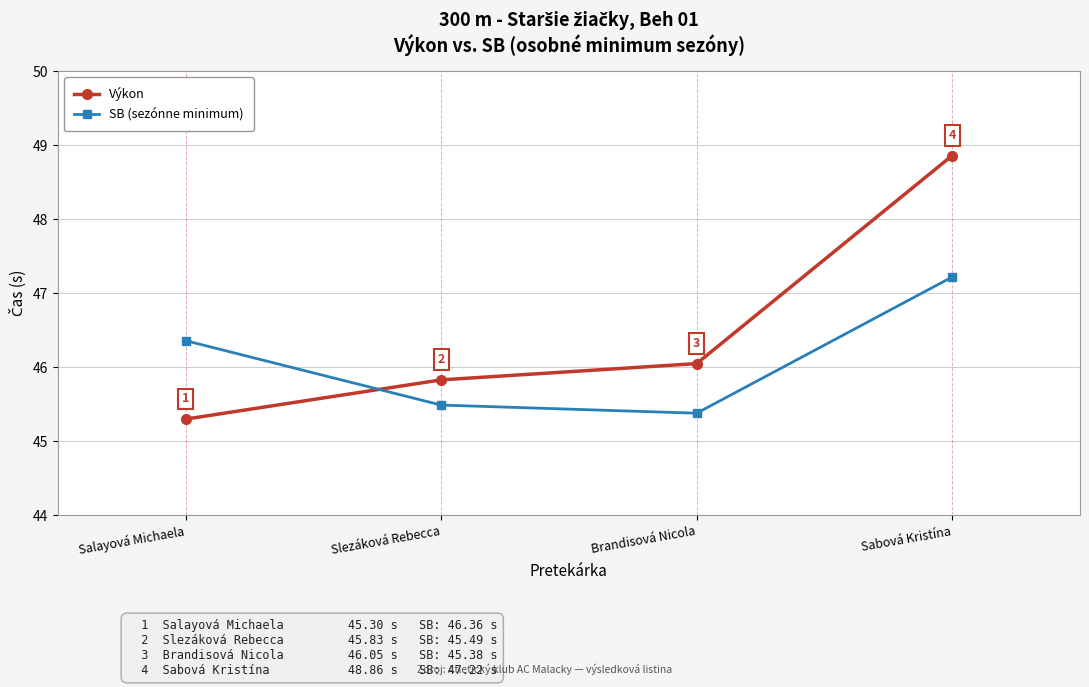

Is this an area chart (filled region under the line)?

No